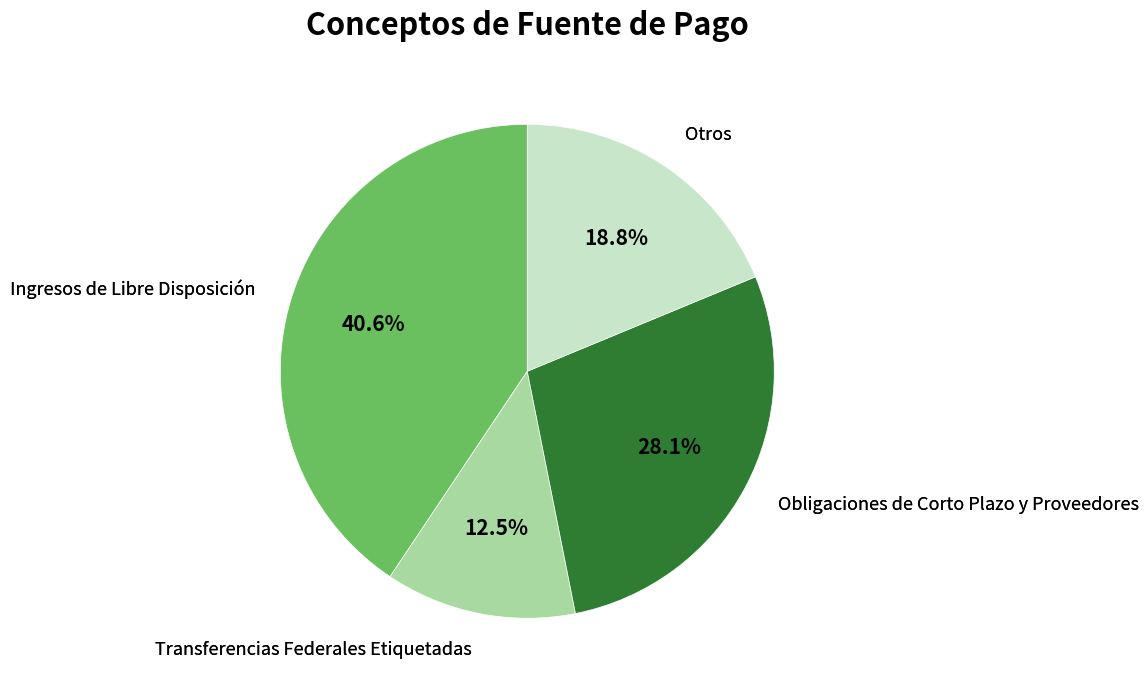

How many segments does this pie chart have?

4